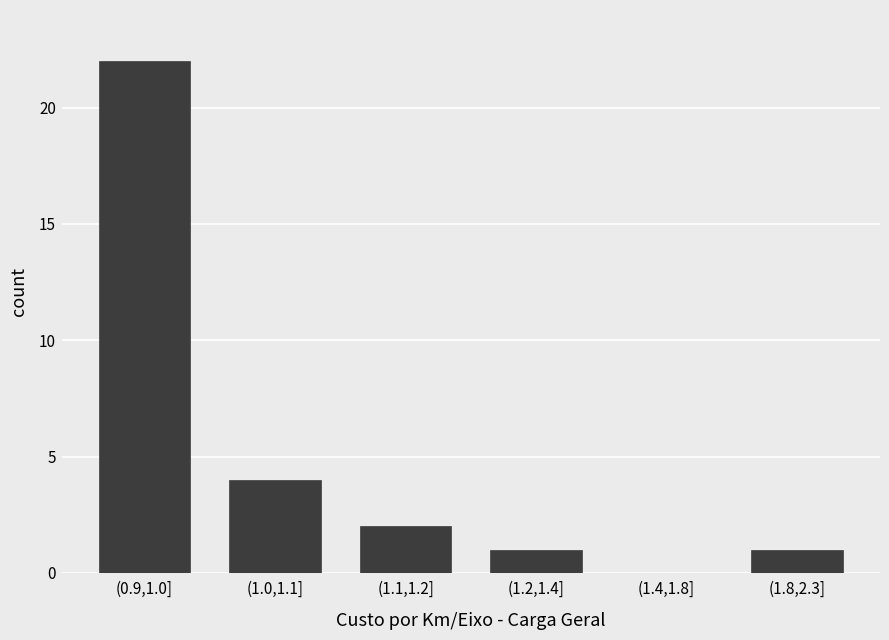

Reading right to left, list all the values displayed in this chart.

(1.8,2.3]=1	(1.4,1.8]=0	(1.2,1.4]=1	(1.1,1.2]=2	(1.0,1.1]=4	(0.9,1.0]=22